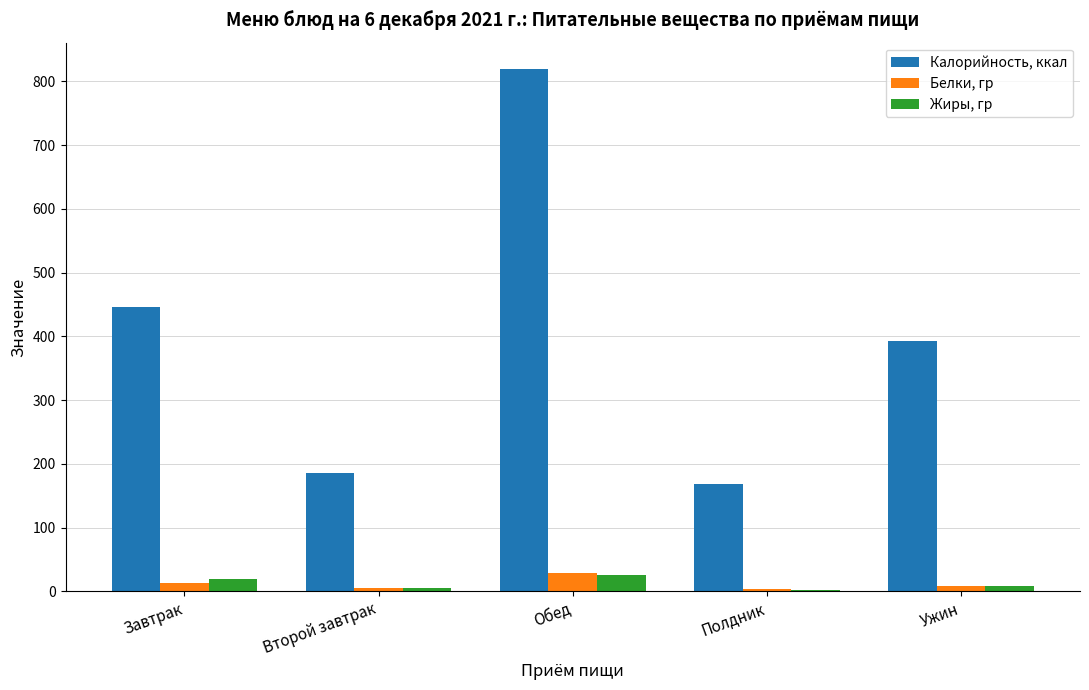

At which label is Калорийность, ккал closest to 494?

Завтрак